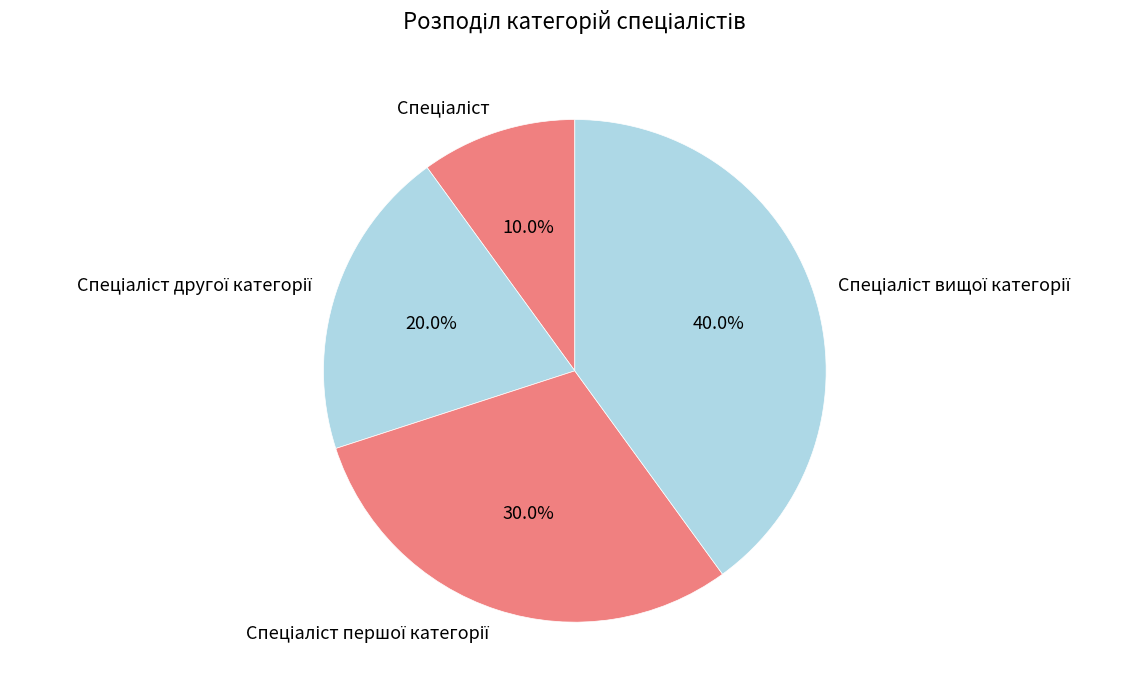

Is there a majority slice in this chart?

No